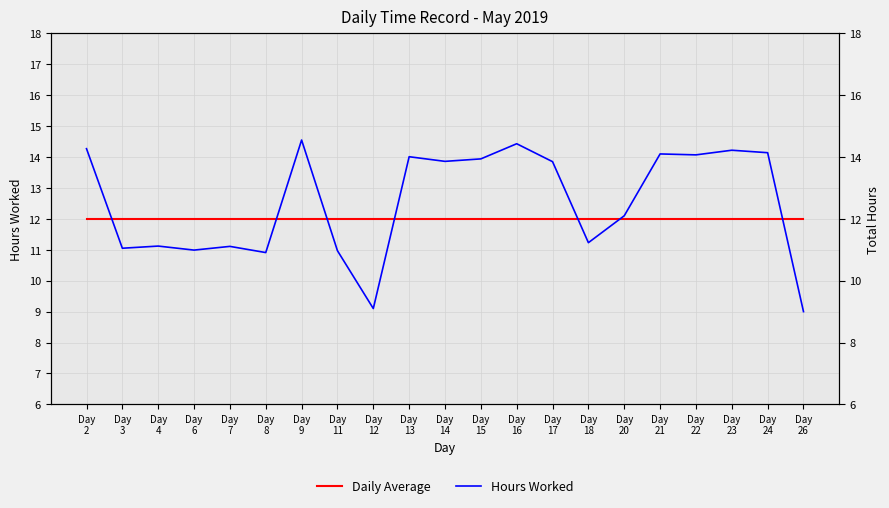

True or false: Hours Worked has more than 1 points higher than both neighbors.

True